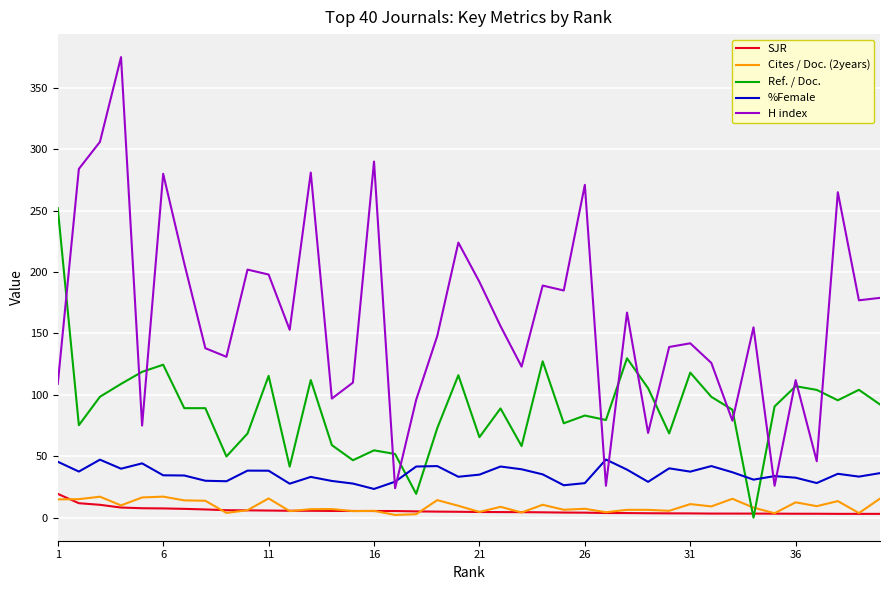

True or false: H index has more than 2 points higher than both neighbors.

True